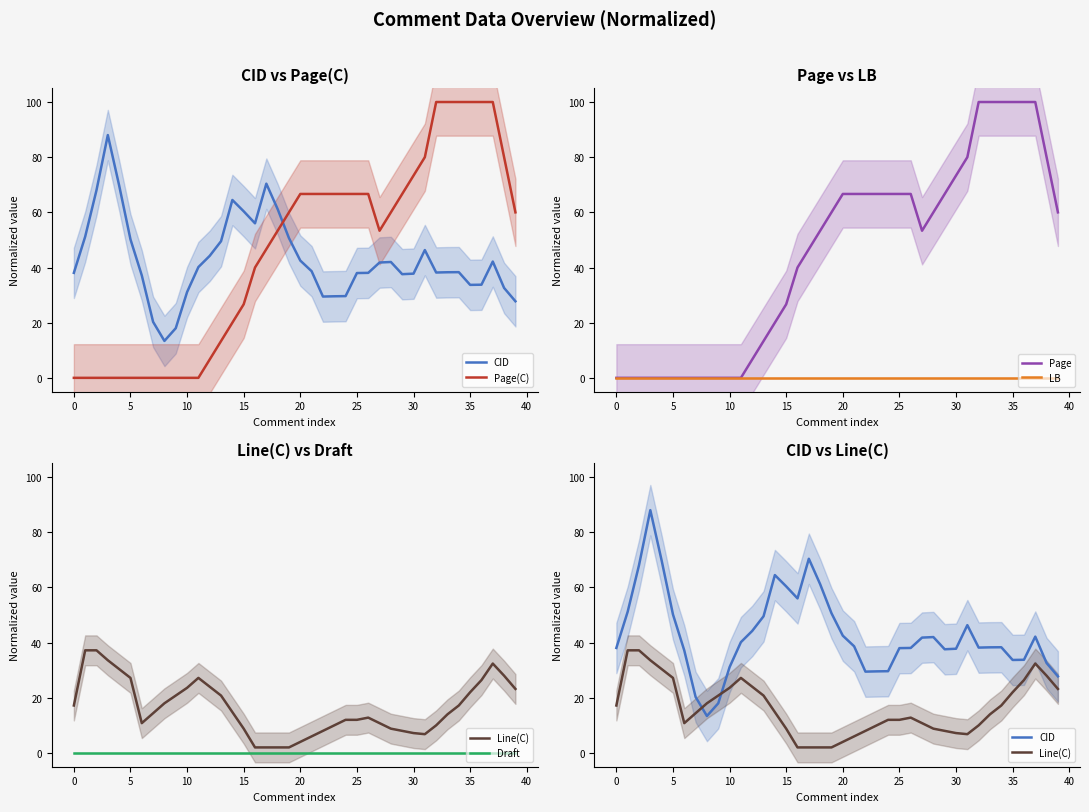

How many lines are shown in the chart?

6